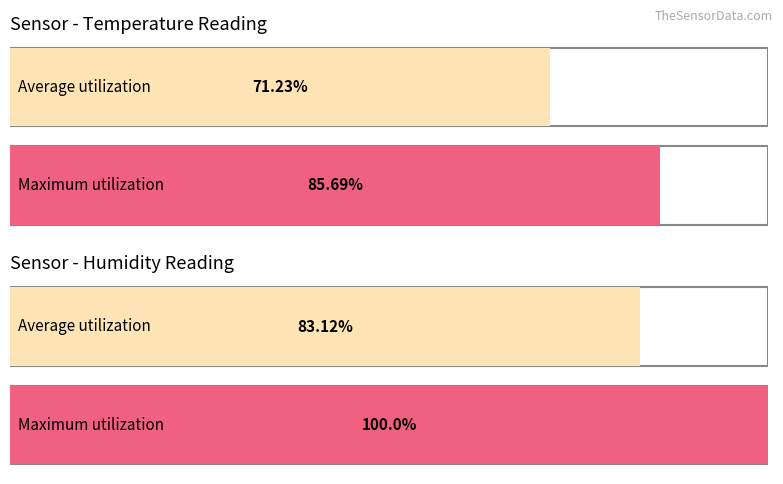

Rank the series by their average value, from highest to lowest.

Maximum utilization, Average utilization